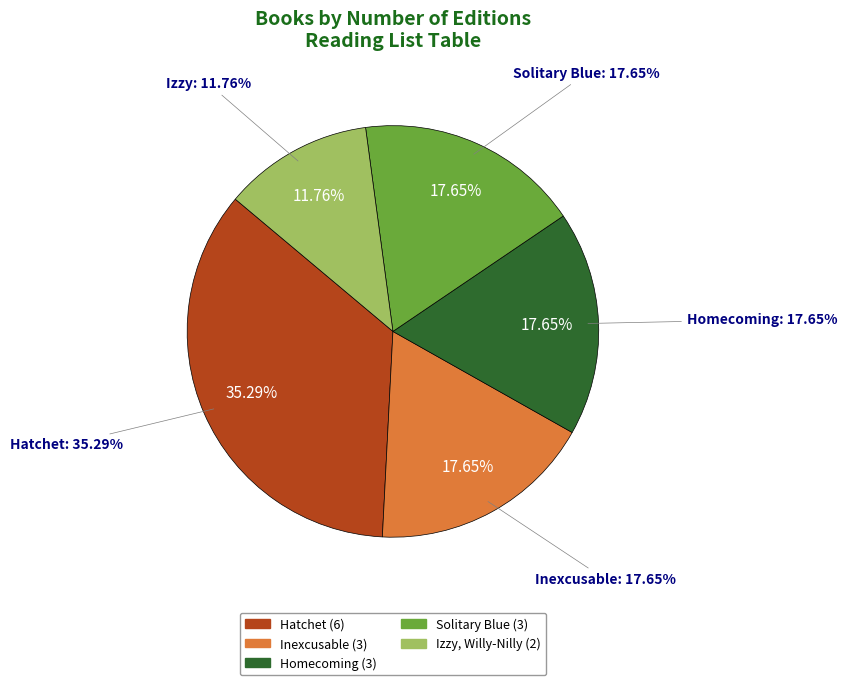

Which category has the smallest portion of the pie?

Izzy, Willy-Nilly